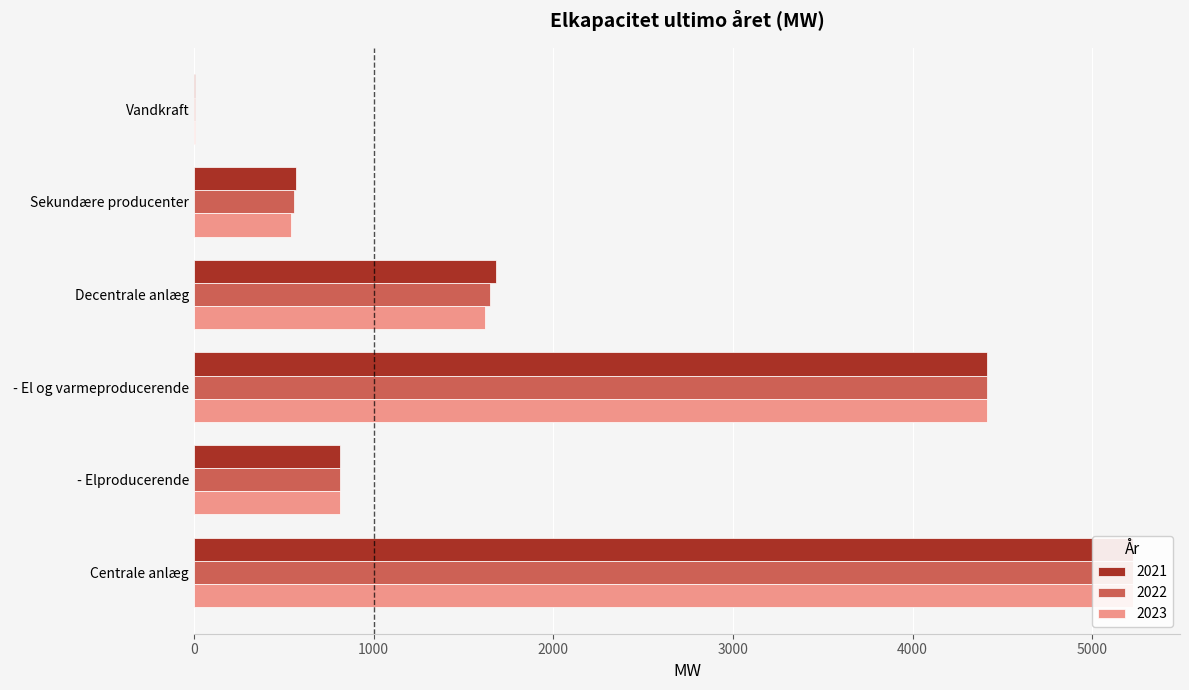

Between  - El og varmeproducerende and Decentrale anlæg, which is larger?

 - El og varmeproducerende